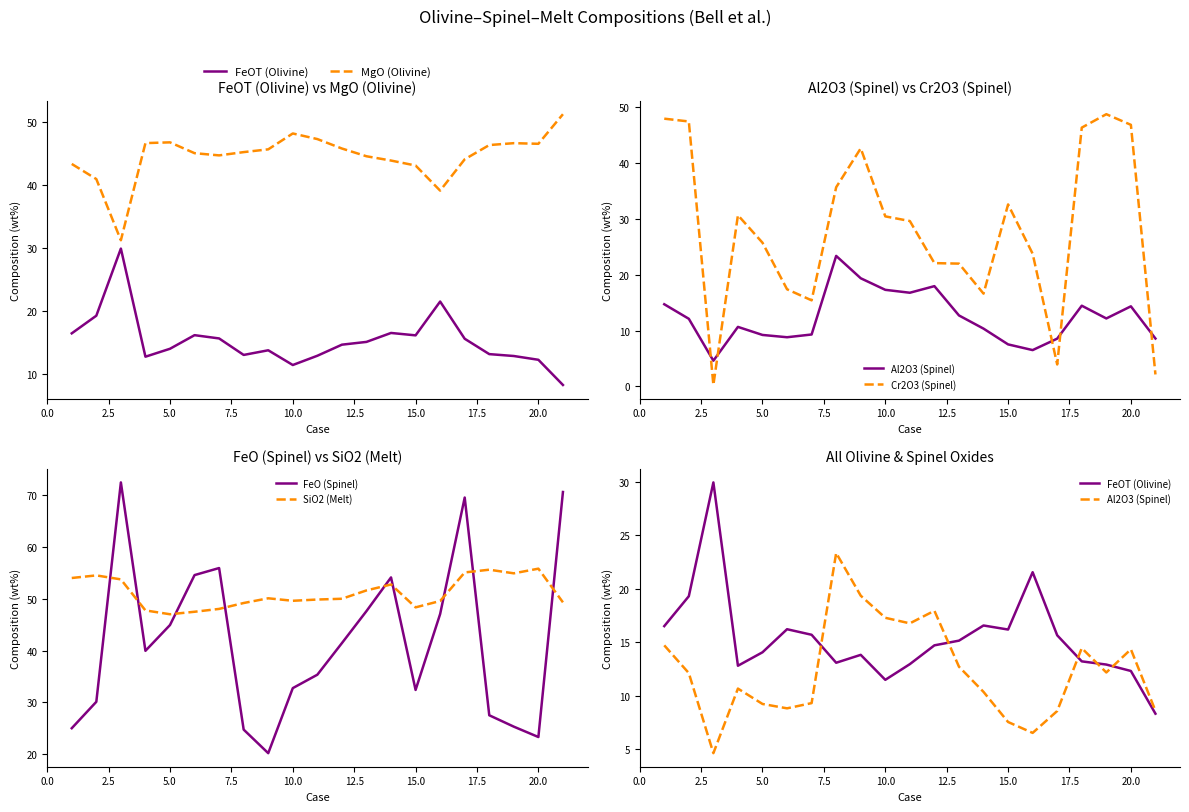

Is it true that FeOT (Olivine) equals 5.1 at 5.0?

False